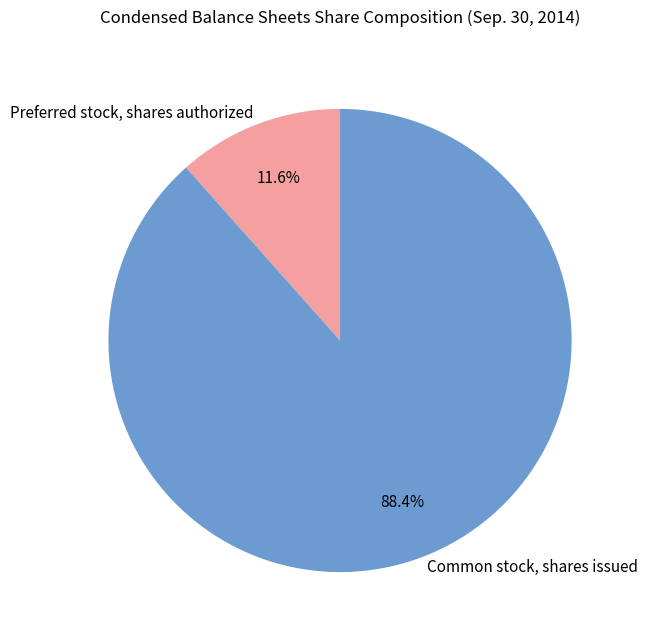

Between Common stock, shares issued and Preferred stock, shares authorized, which is larger?

Common stock, shares issued